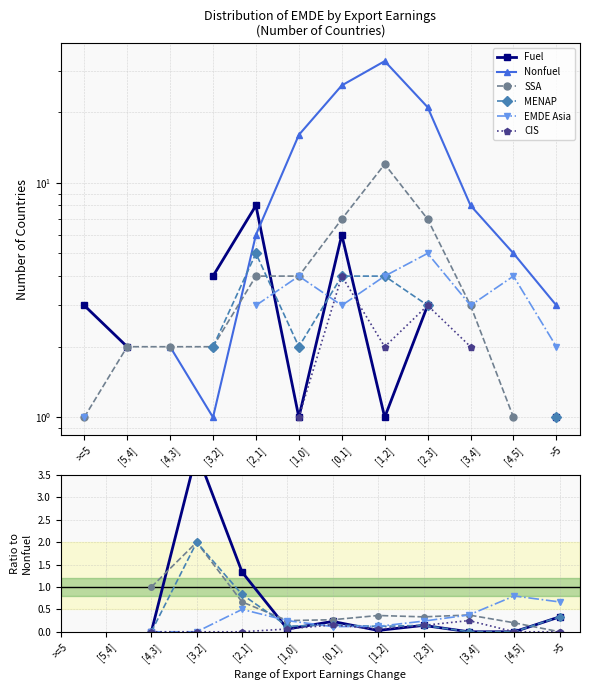

Rank the series at [0,1] from lowest to highest value.

EMDE Asia, MENAP, CIS, Fuel, SSA, Nonfuel